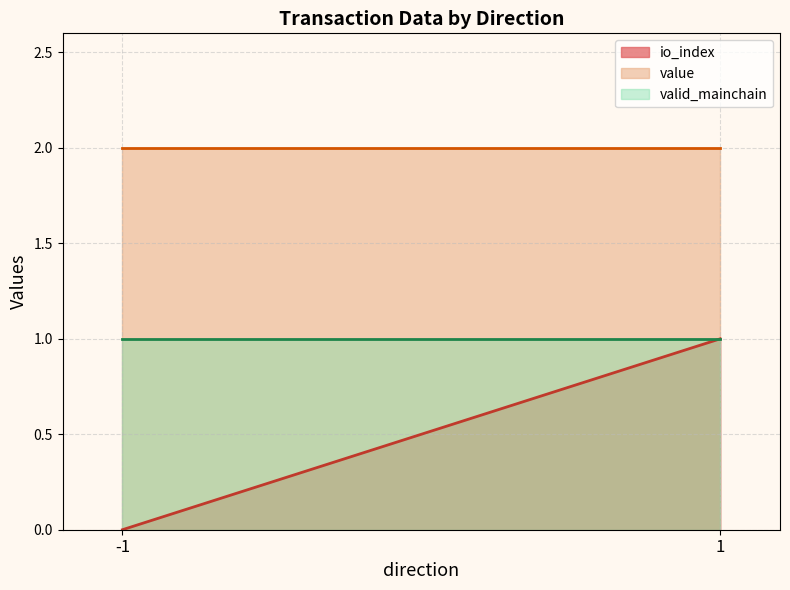

Which category has the highest value in the valid_mainchain series?

-1